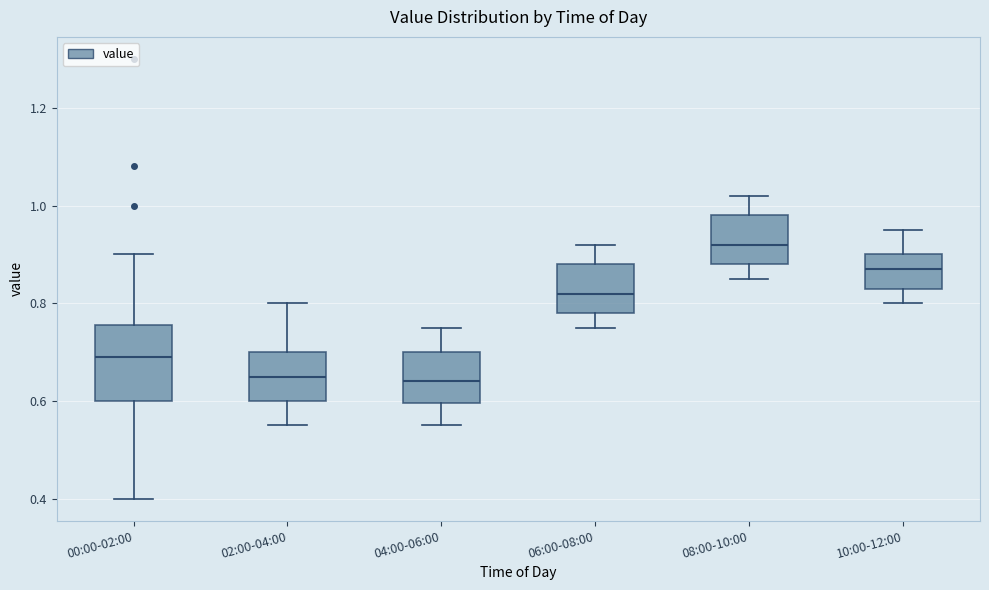

Reading left to right, read every box against the y-axis: the position of its median line, the range the box covers, and the ends of its whiskers. The values are not printed on the chart, so give them approximately, as read against the axis.

00:00-02:00: median 0.70, box 0.60 to 0.76, whiskers 0.40 to 0.90
02:00-04:00: median 0.66, box 0.60 to 0.70, whiskers 0.56 to 0.80
04:00-06:00: median 0.64, box 0.60 to 0.70, whiskers 0.56 to 0.76
06:00-08:00: median 0.82, box 0.78 to 0.88, whiskers 0.76 to 0.92
08:00-10:00: median 0.92, box 0.88 to 0.98, whiskers 0.86 to 1.02
10:00-12:00: median 0.88, box 0.84 to 0.90, whiskers 0.80 to 0.96